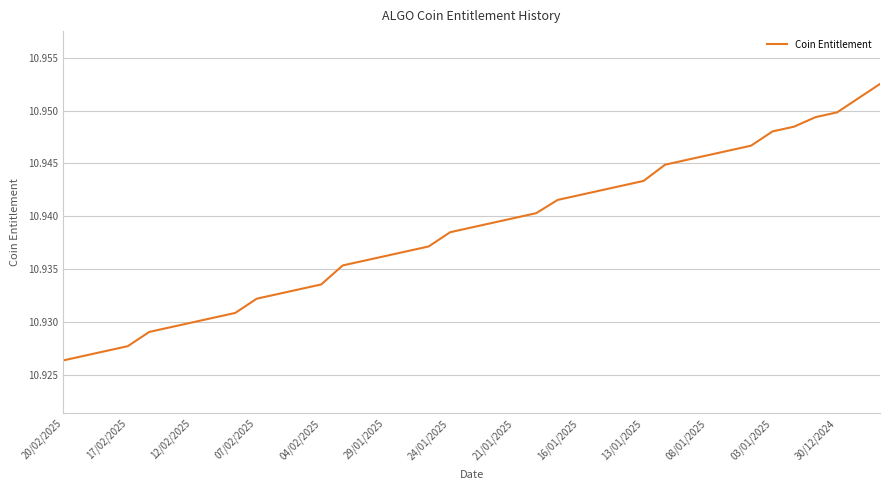

Does the chart display data point markers on the line(s)?

No